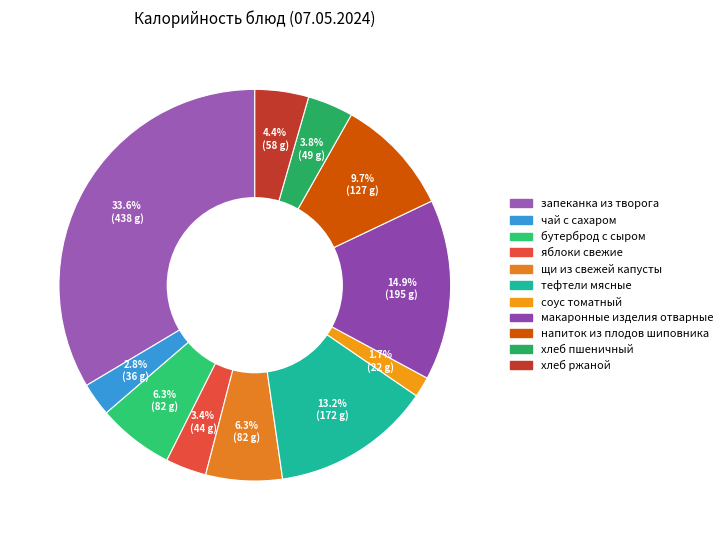

Is there a majority slice in this chart?

No